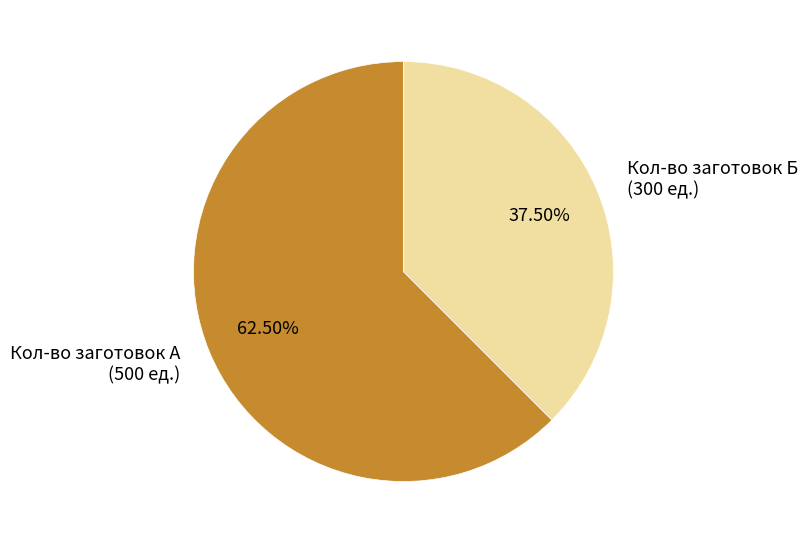

Which has a higher value, Кол-во заготовок Б or Кол-во заготовок А?

Кол-во заготовок А